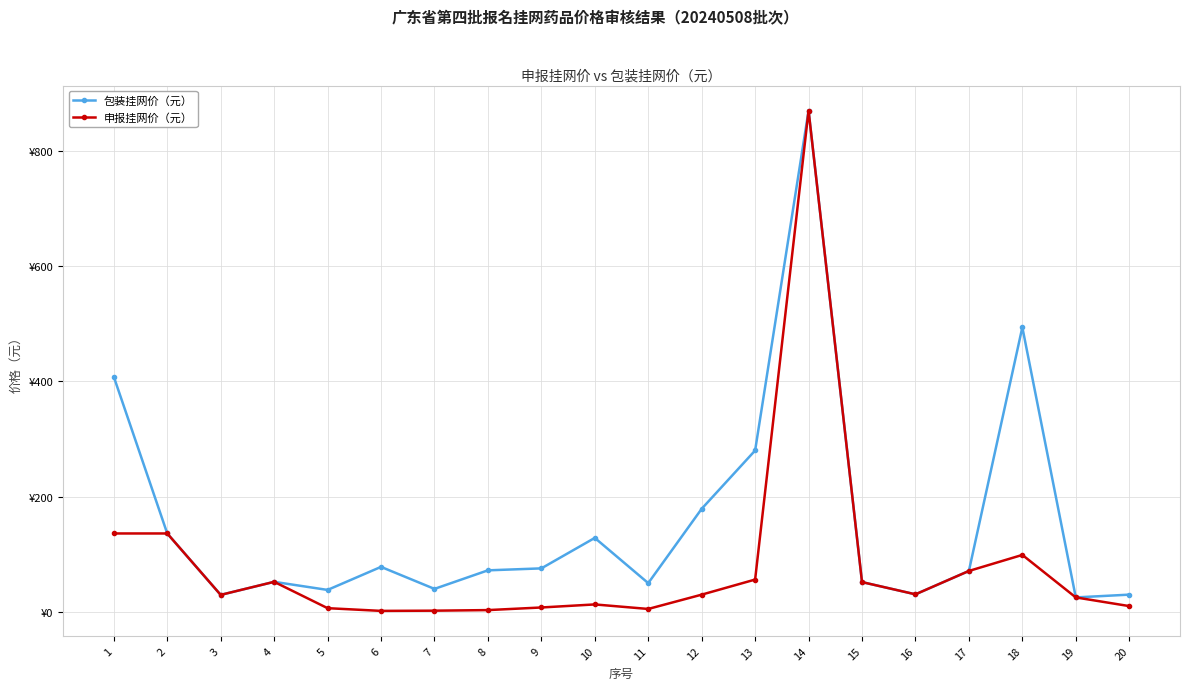

Is this an area chart (filled region under the line)?

No